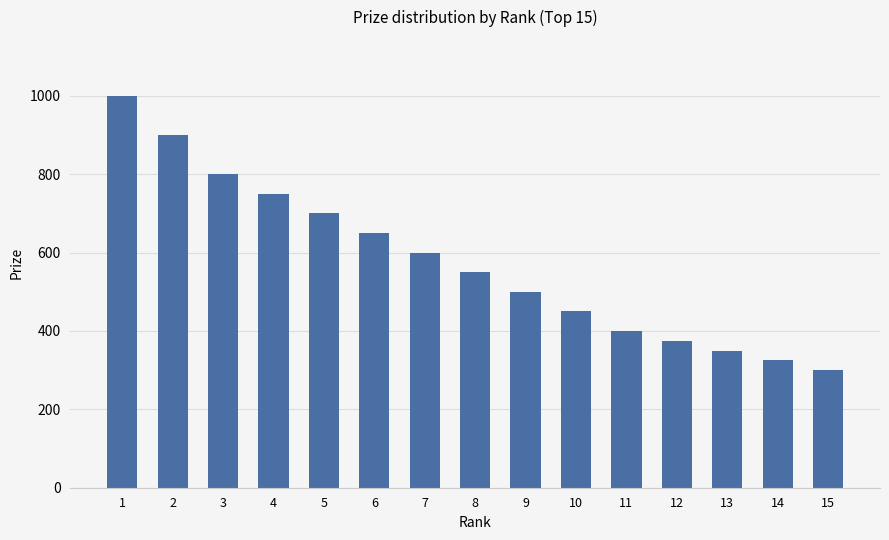

Are the bars grouped side by side (vs. stacked)?

No